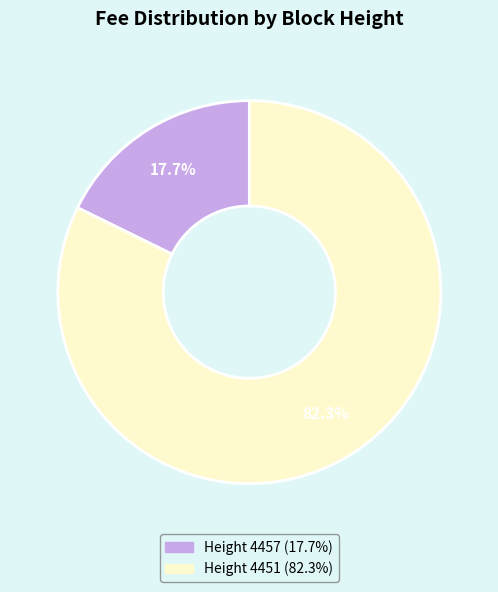

To the nearest percent, what is the difference between the largest and smallest slice percentages?

65%